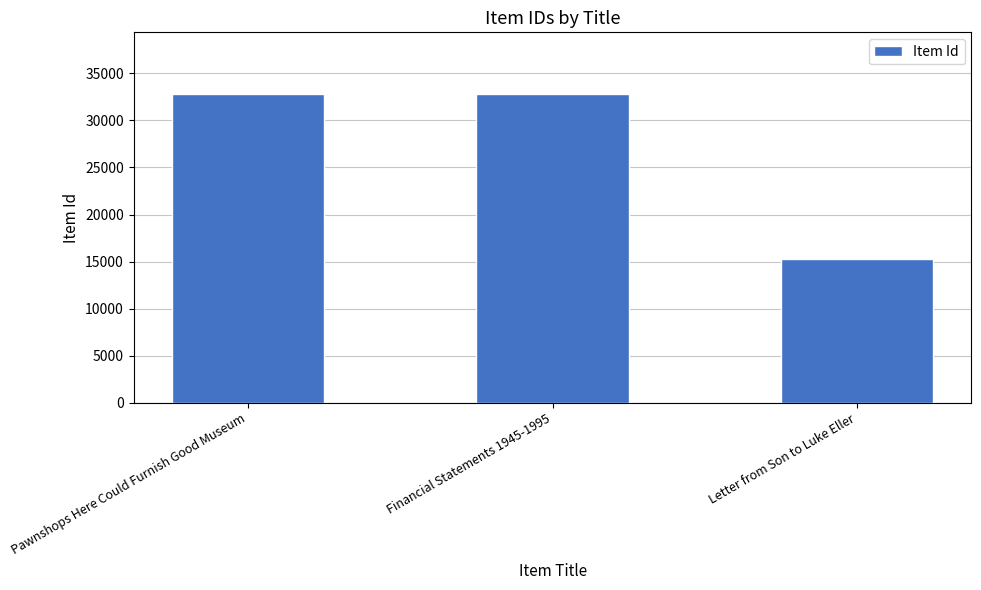

Is it true that the value at Letter from Son to Luke Eller is 15327?

True